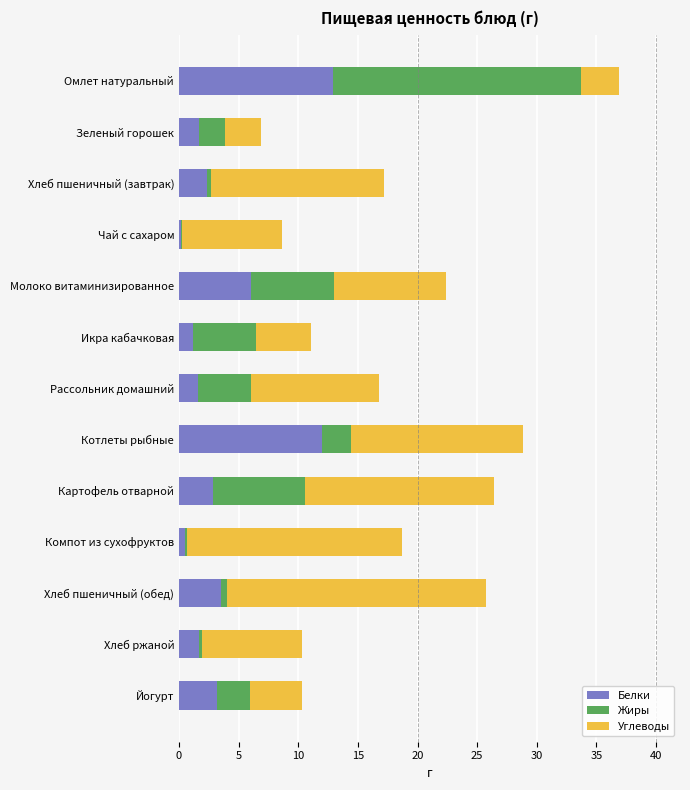

At which category is the sum across all series the highest?

Омлет натуральный